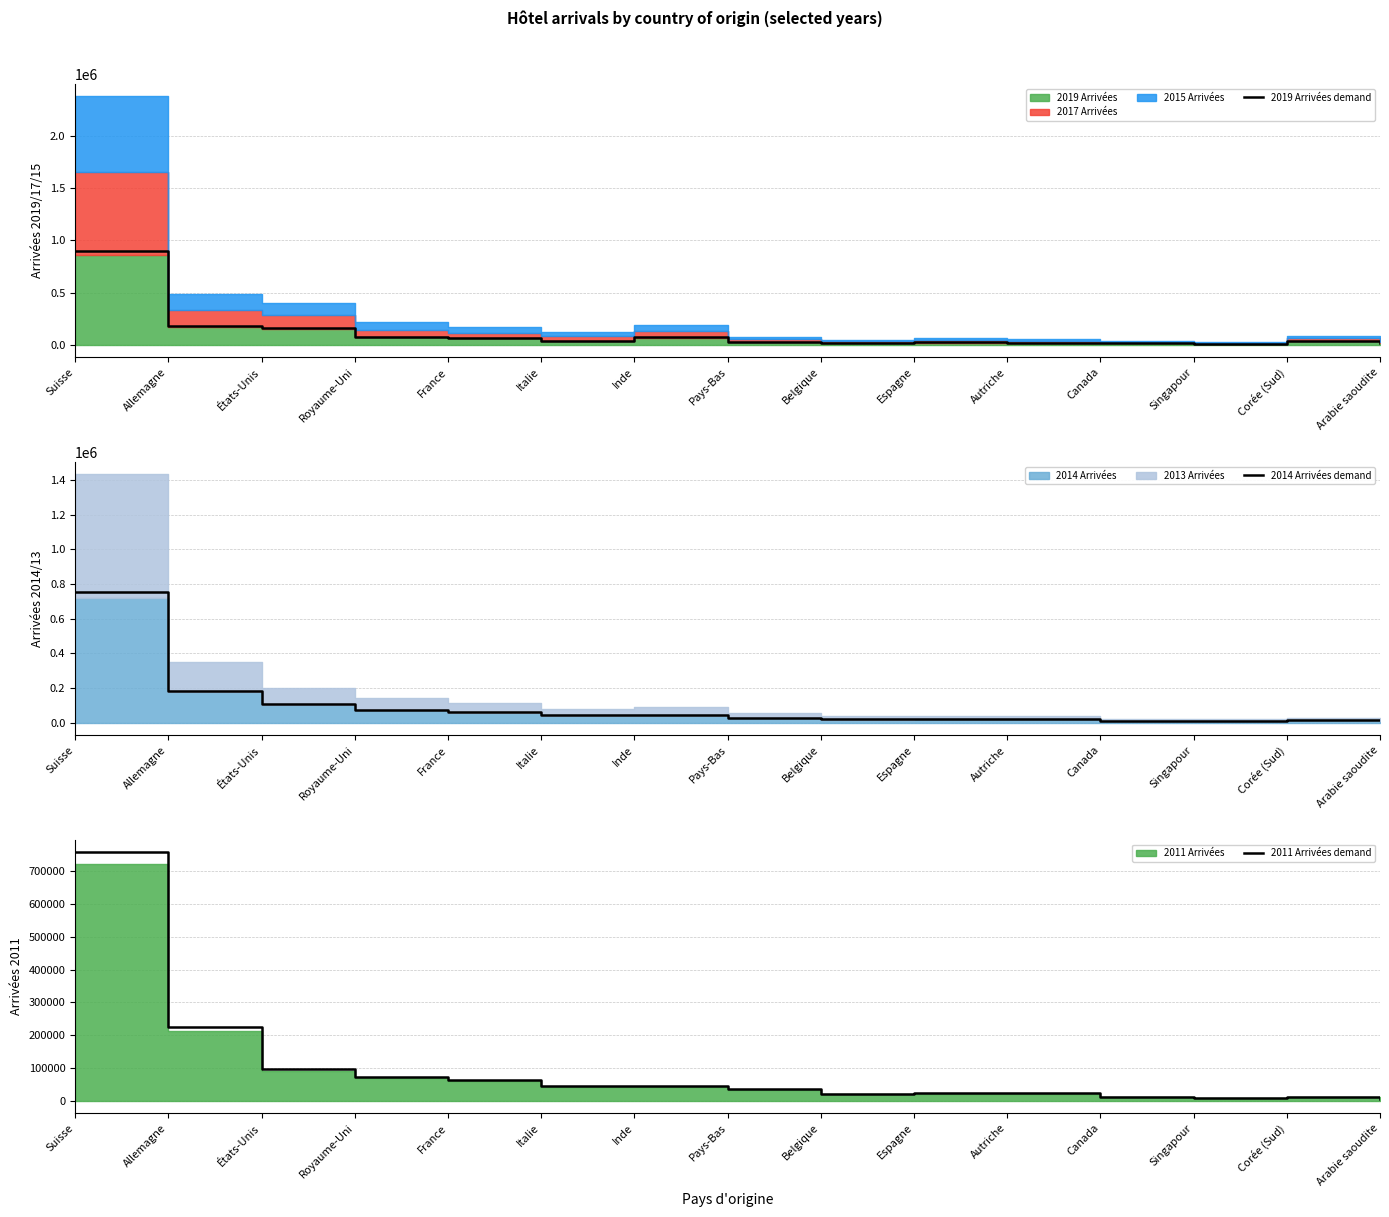

Between Italie and Belgique, which series saw the biggest shift?

2011 Arrivées demand